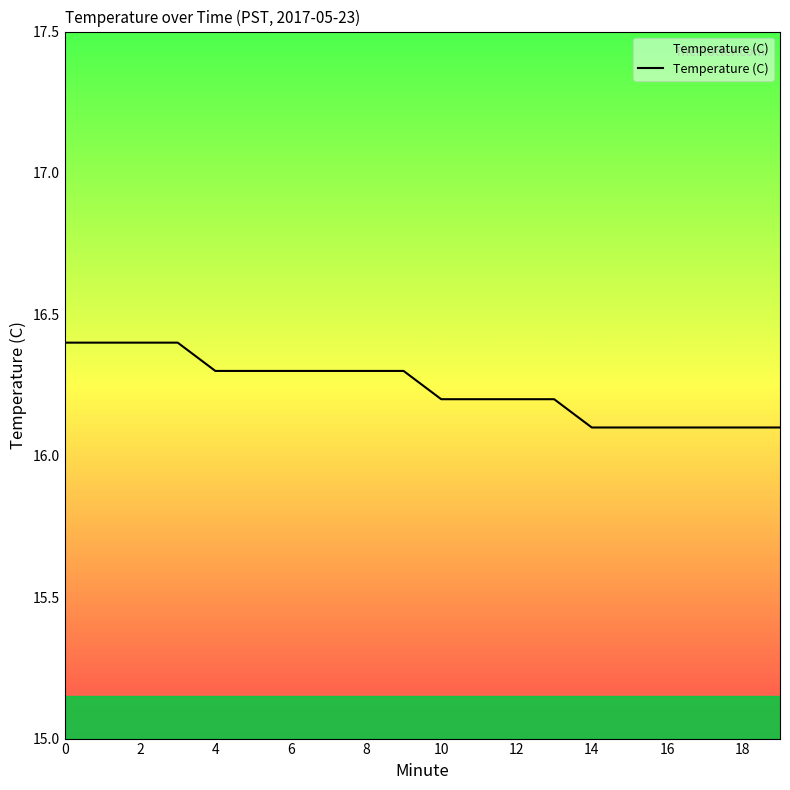

What is the minimum value shown in the chart?

16.1